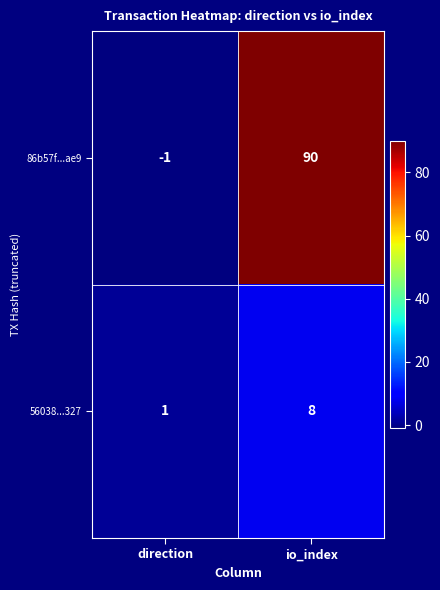

What is the difference between the maximum and minimum values in the 86b57f...ae9 series?

91